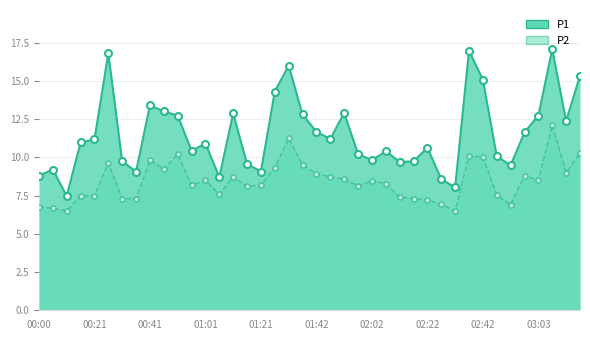

At which category is the sum across all series the highest?

37